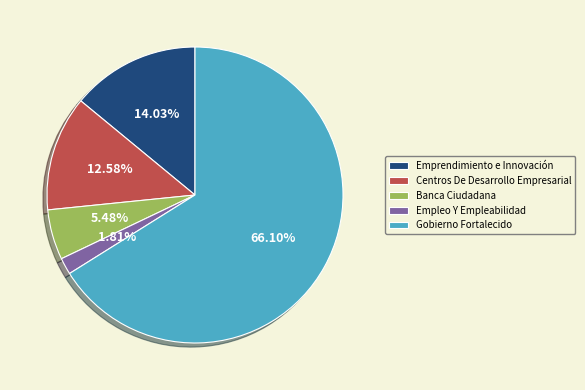

Combined, do Empleo Y Empleabilidad and Centros De Desarrollo Empresarial account for over 50%?

No